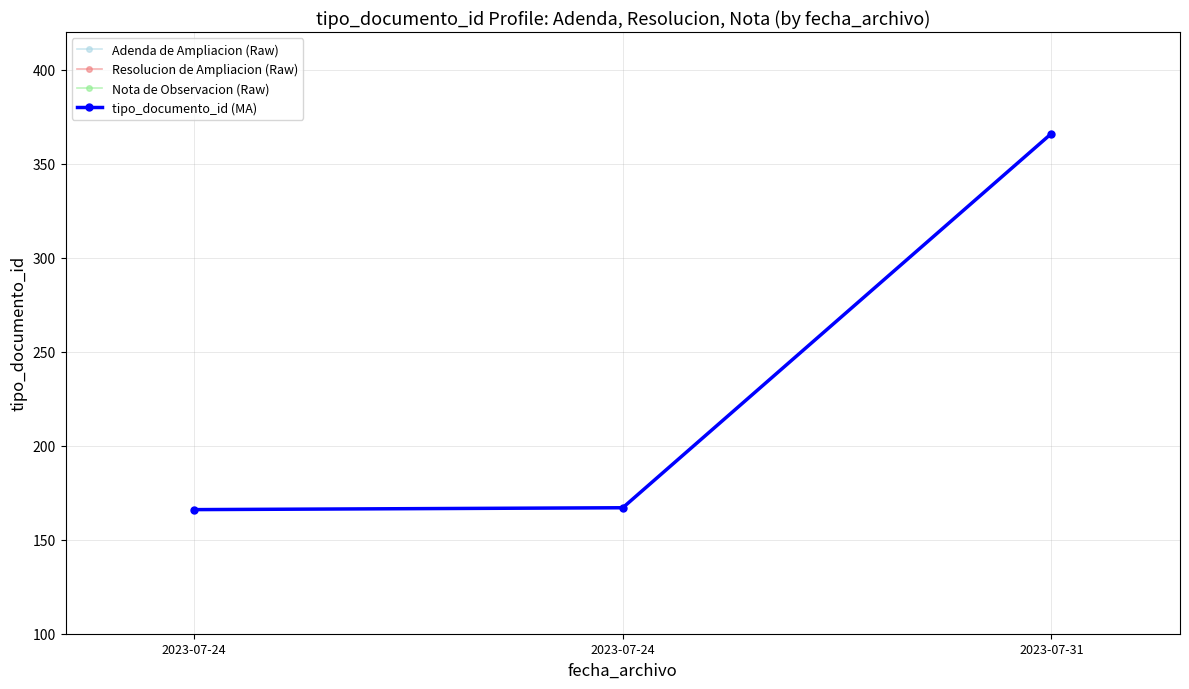

Count the number of data series in this chart.

1